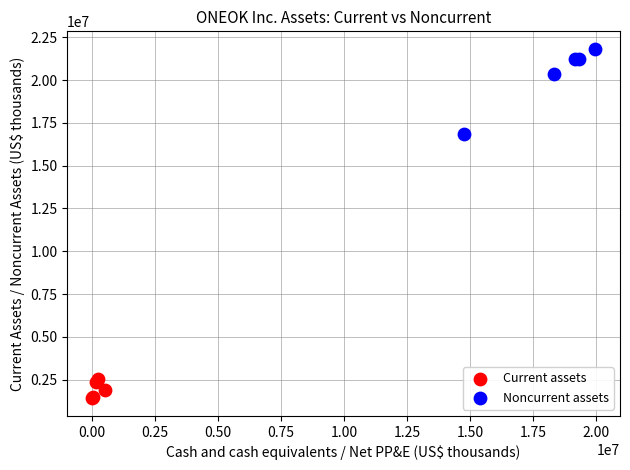

Which series contains the lowest Y value?

Current assets